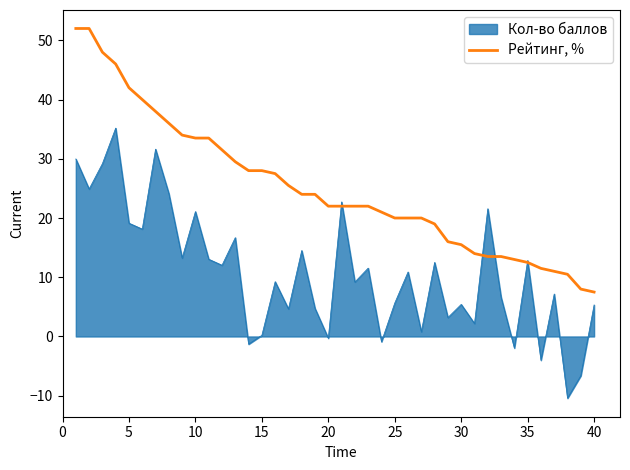

What is the maximum value for Кол-во баллов?

35.2